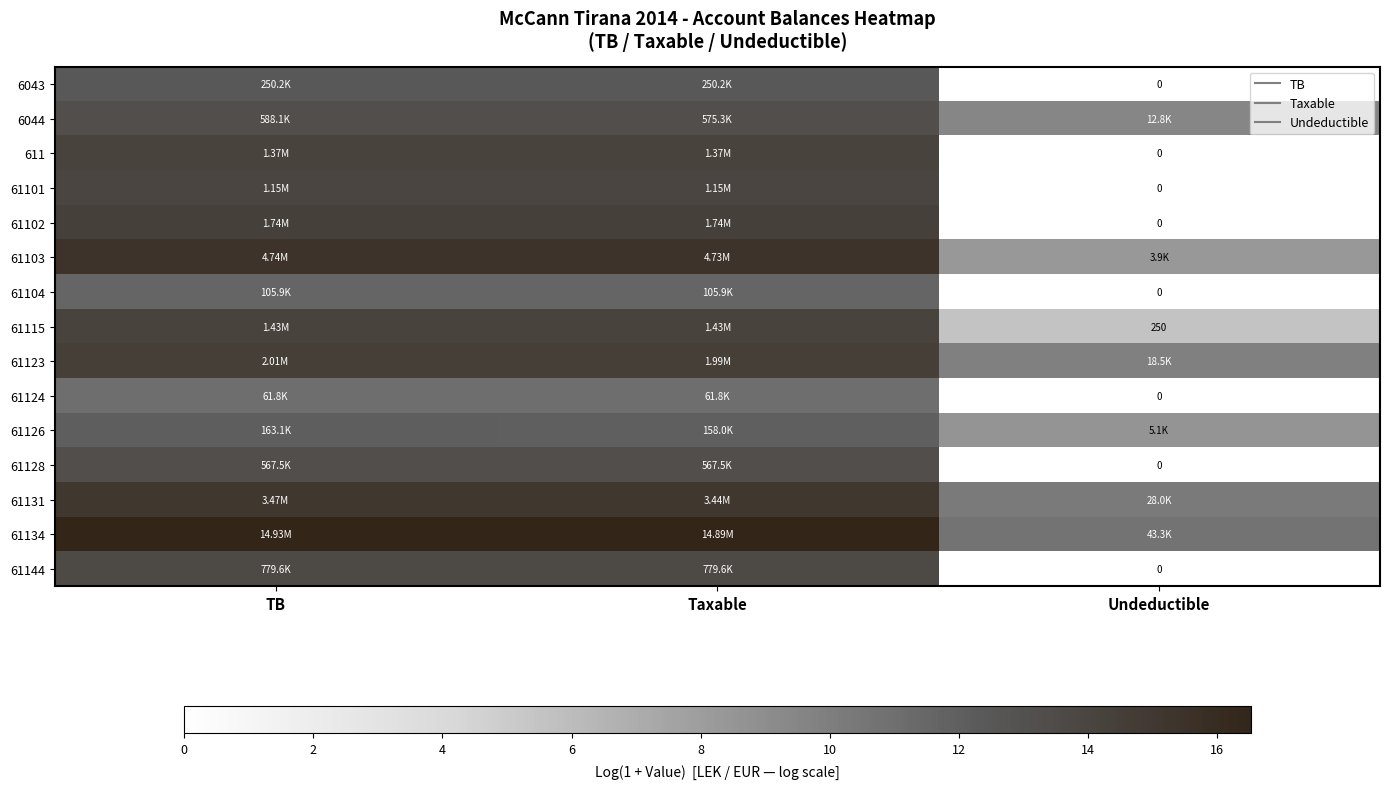

The 61128 series shows 6.2 at Undeductible. True or false?

False